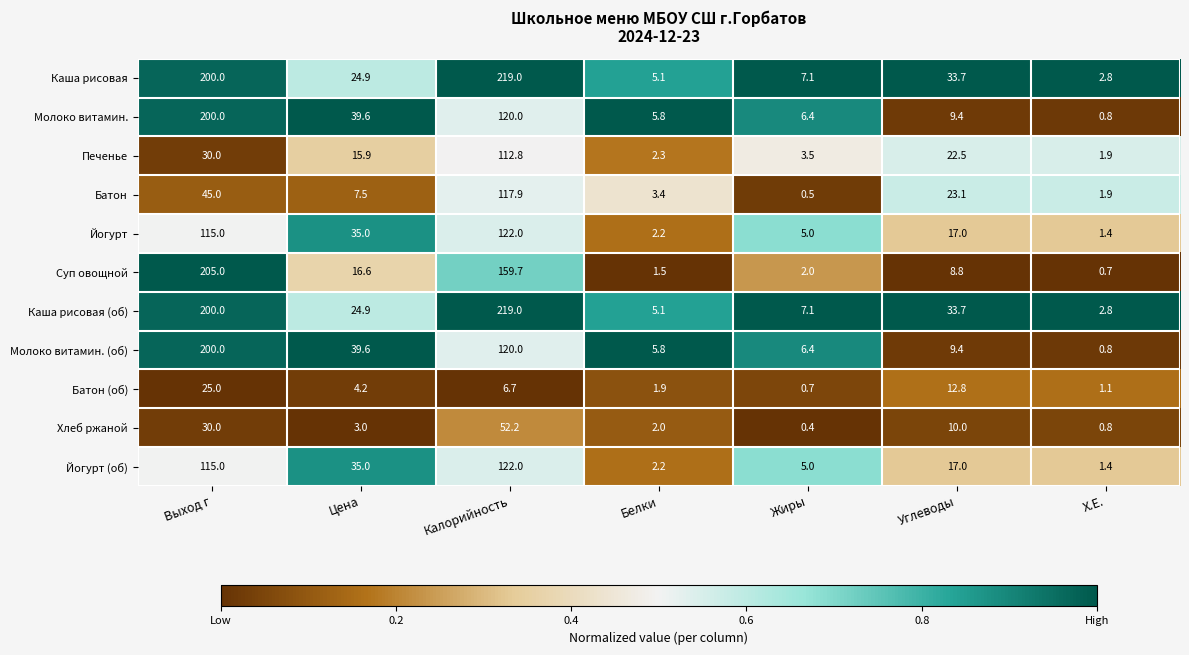

List the labels in order of Молоко витамин. (об) value, largest first.

Выход г, Калорийность, Цена, Углеводы, Жиры, Белки, Х.Е.